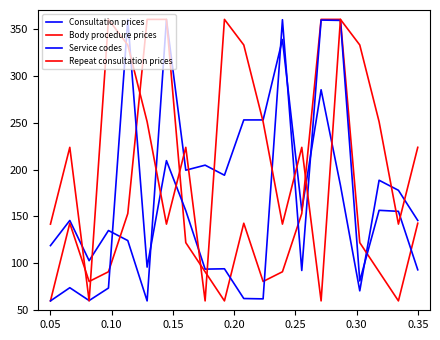

How many lines are shown in the chart?

4